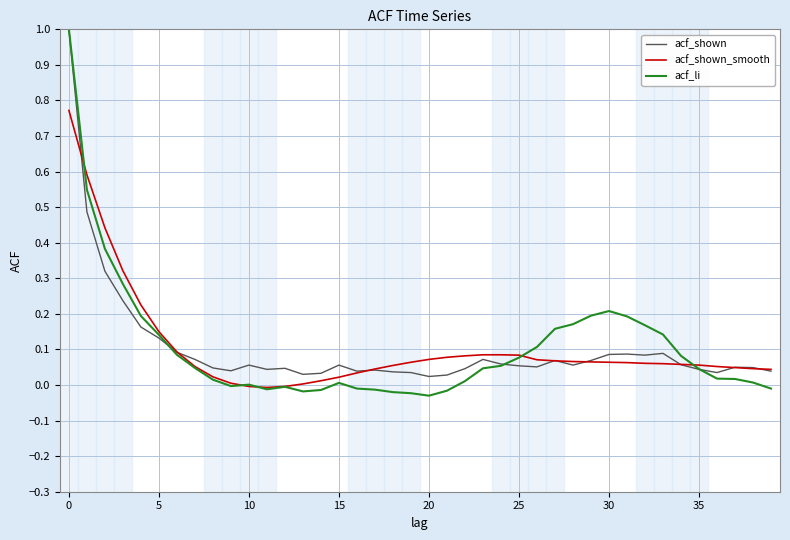

What is the maximum value shown in the chart?

1.0